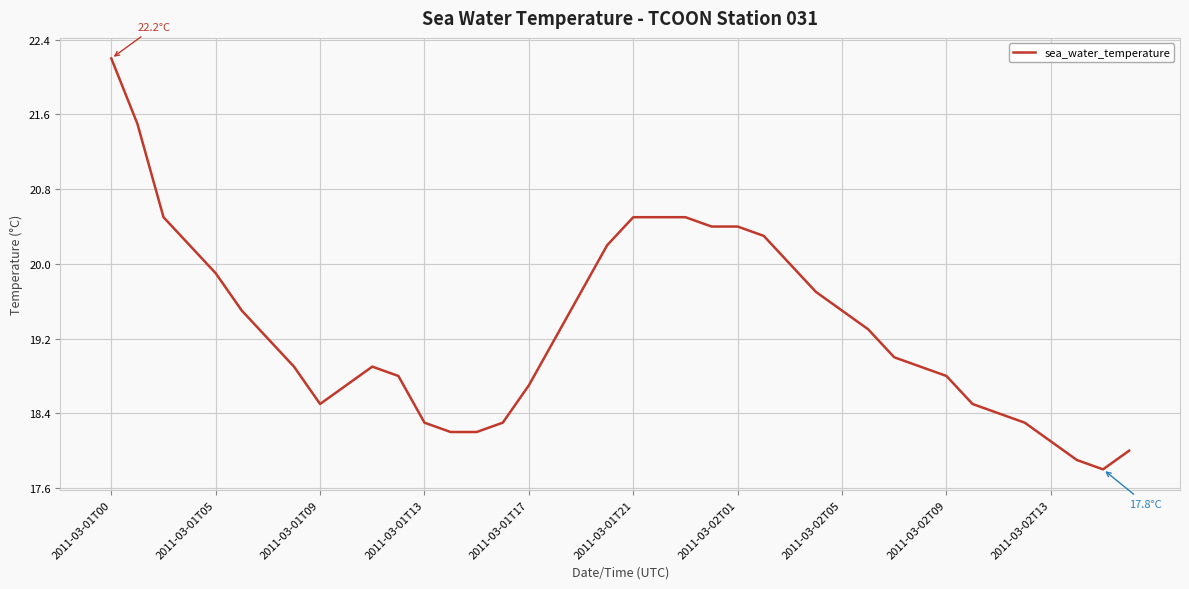

What is the difference between the maximum and minimum values?

4.4